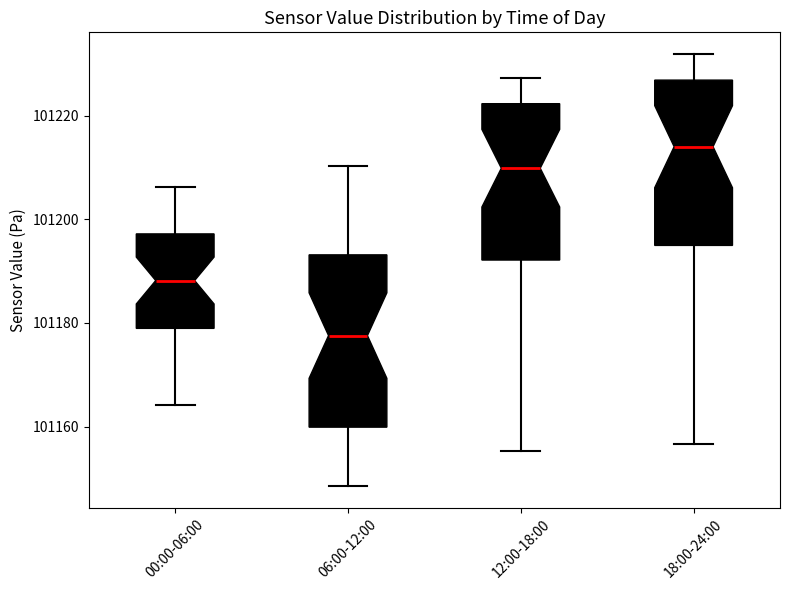

Where does the median line of the box for 00:00-06:00 sit on the y-axis? The values are not printed on the chart, so give them approximately, as read against the axis.

101188